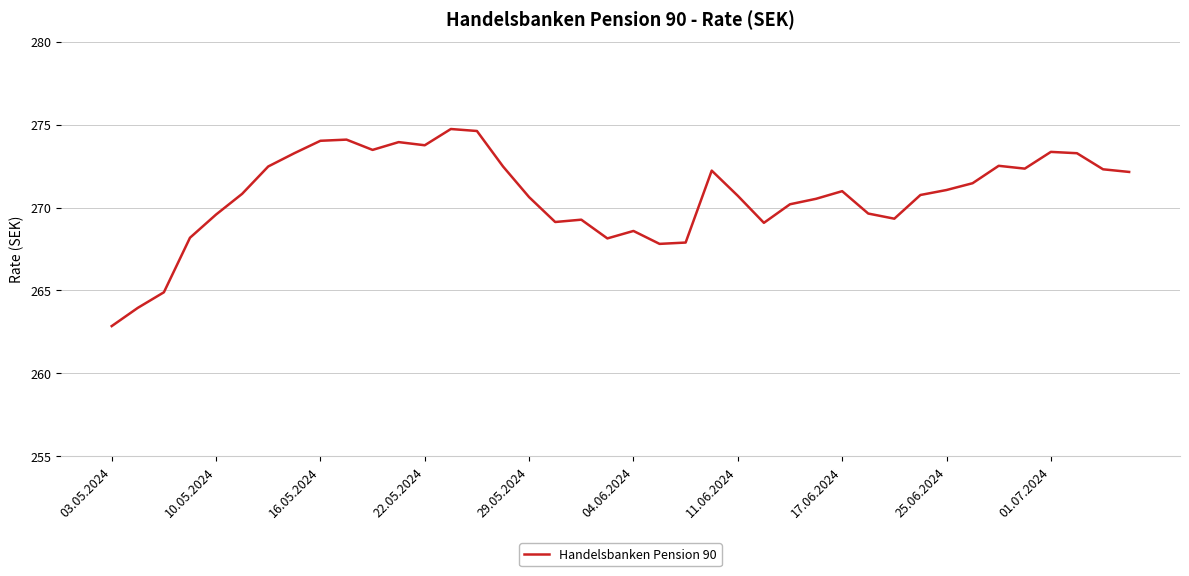

What is the difference between the maximum and minimum values?

11.9